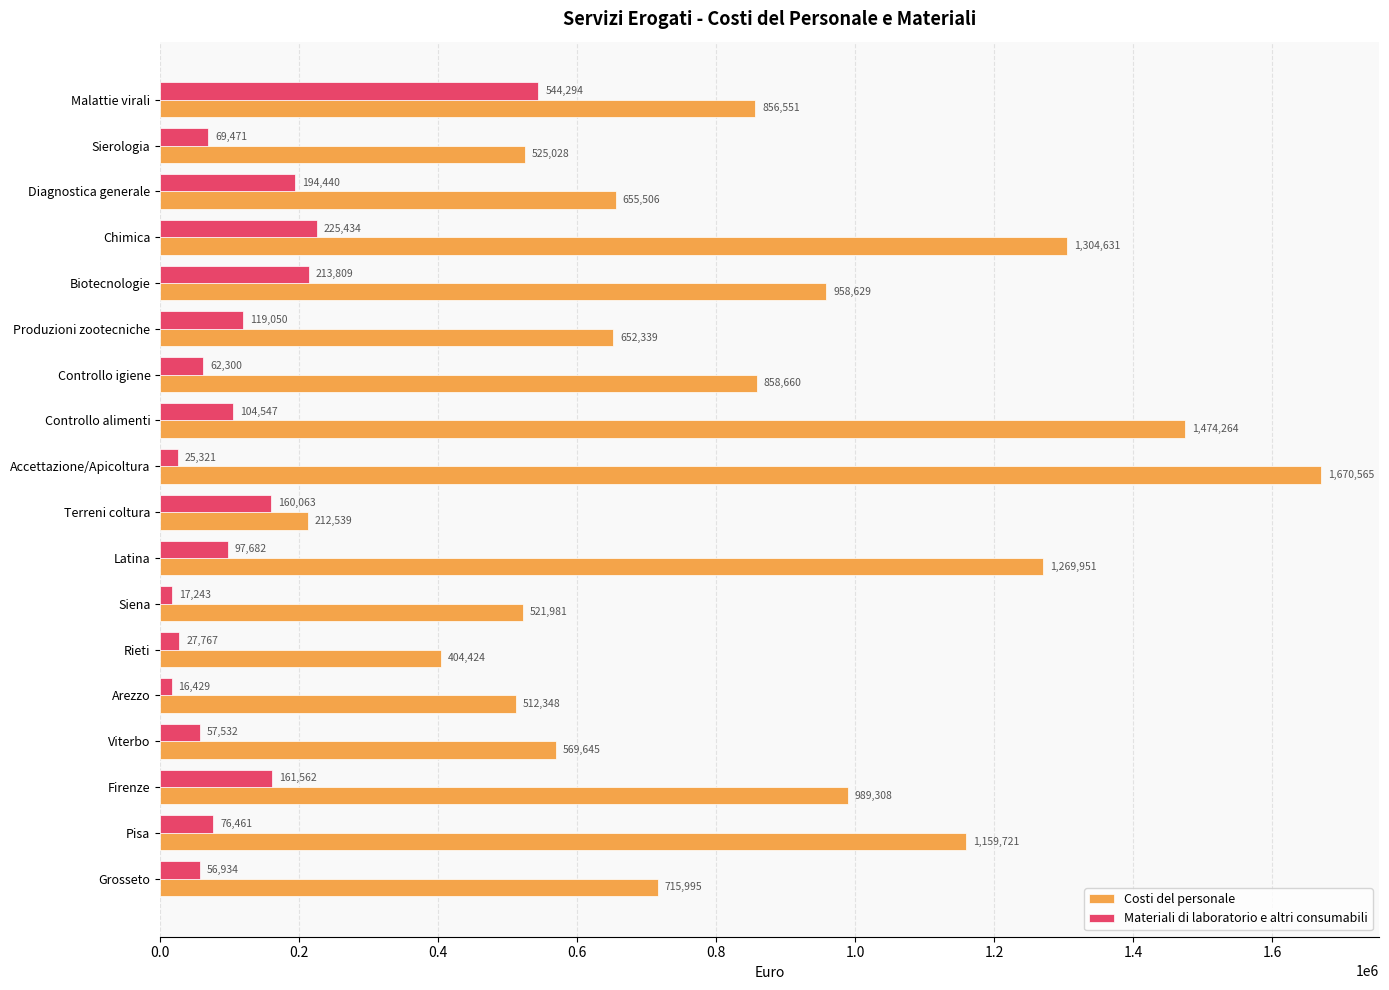

True or false: Materiali di laboratorio e altri consumabili has a value of 544294.0 at Malattie virali.

True